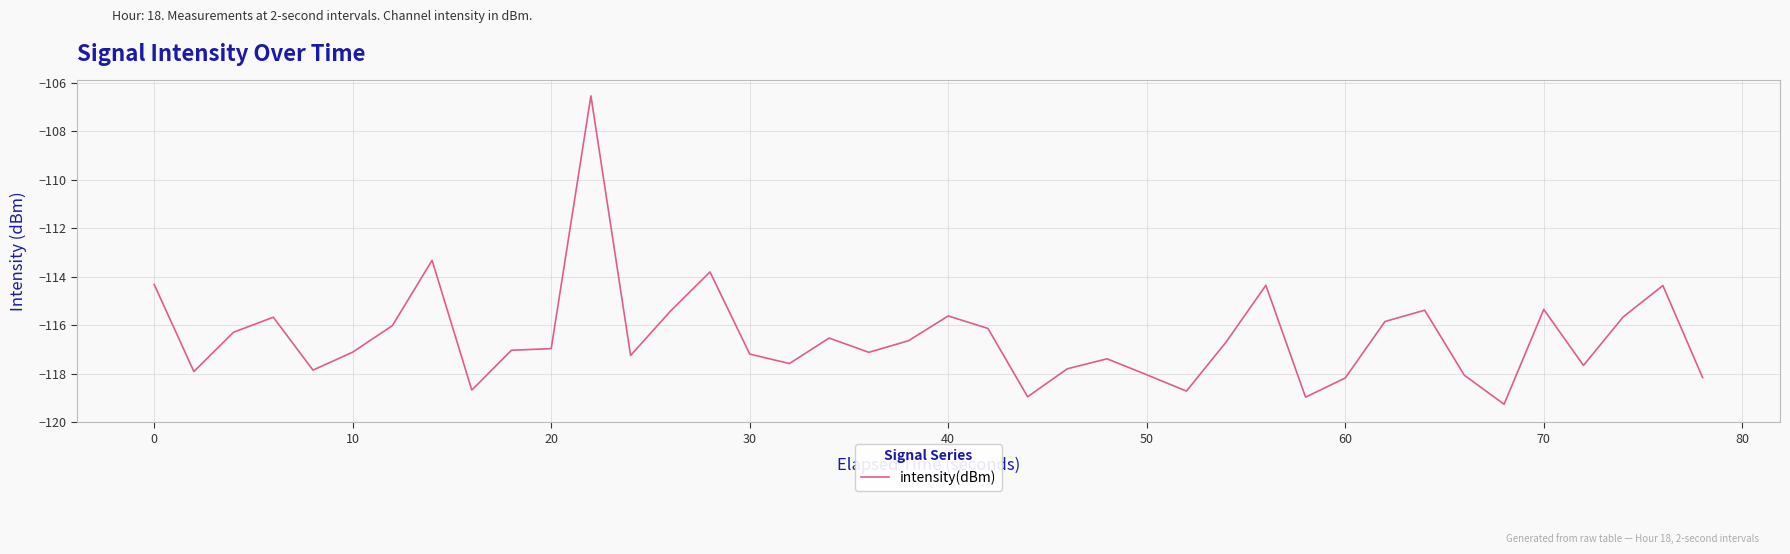

What is the maximum value shown in the chart?

-106.5